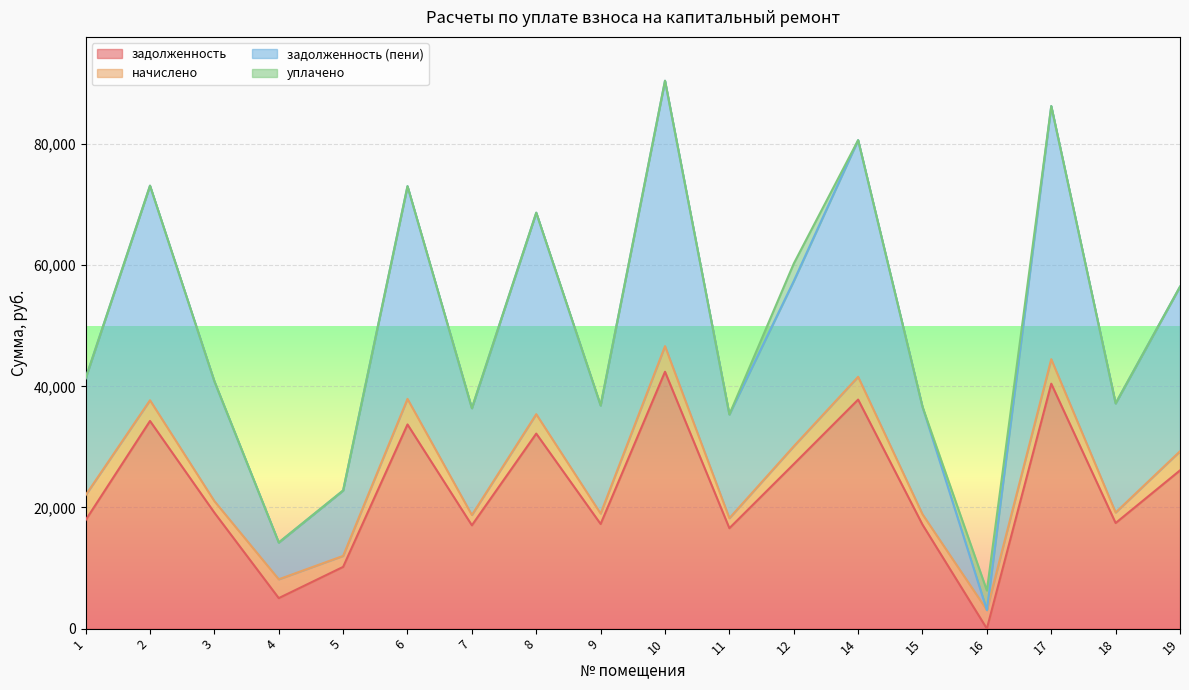

What is the maximum value for задолженность?

42412.8